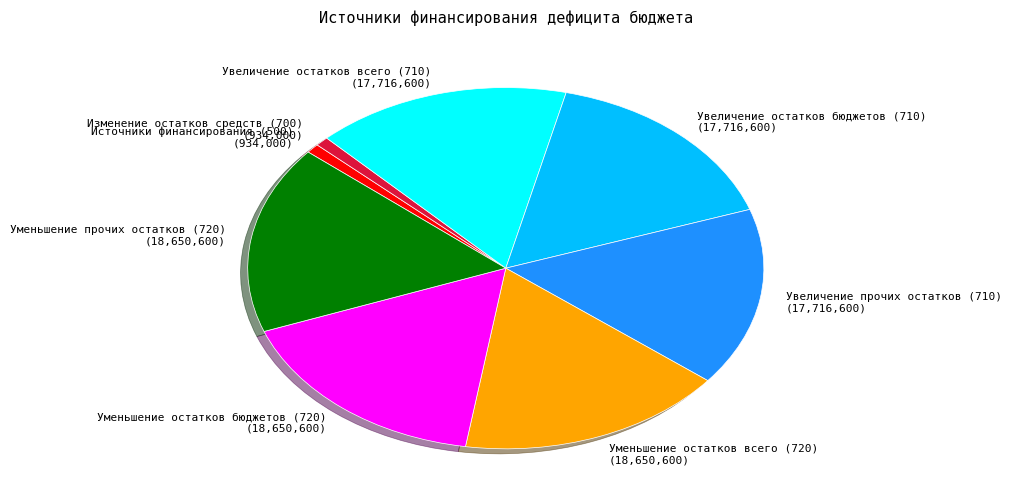

Is the sum of Увеличение остатков всего (710) (17,716,600) and Увеличение остатков бюджетов (710) (17,716,600) greater than half?

No